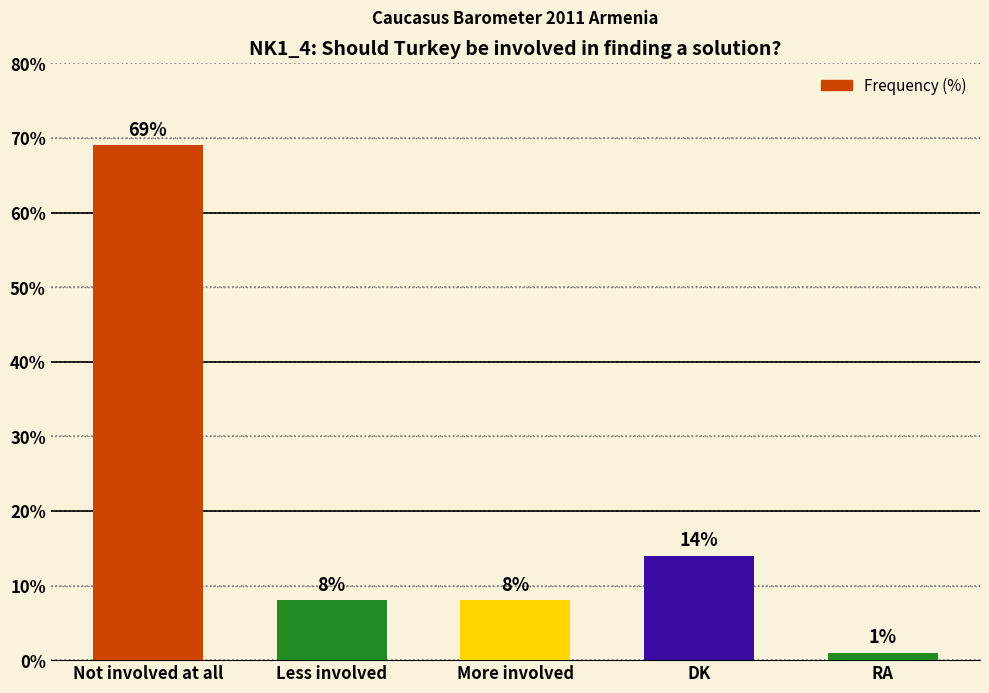

At which category does the chart reach its peak across all series?

Not involved at all